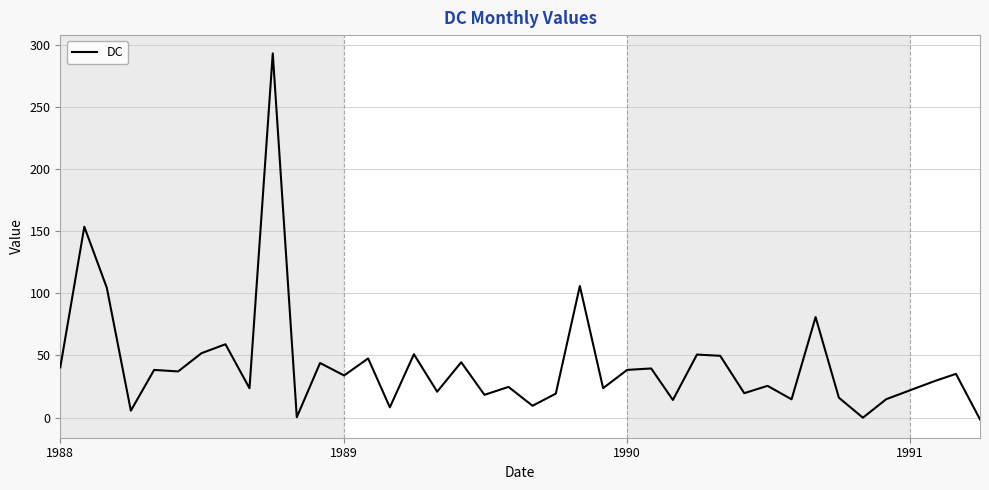

What is the difference between the maximum and minimum values?

294.9